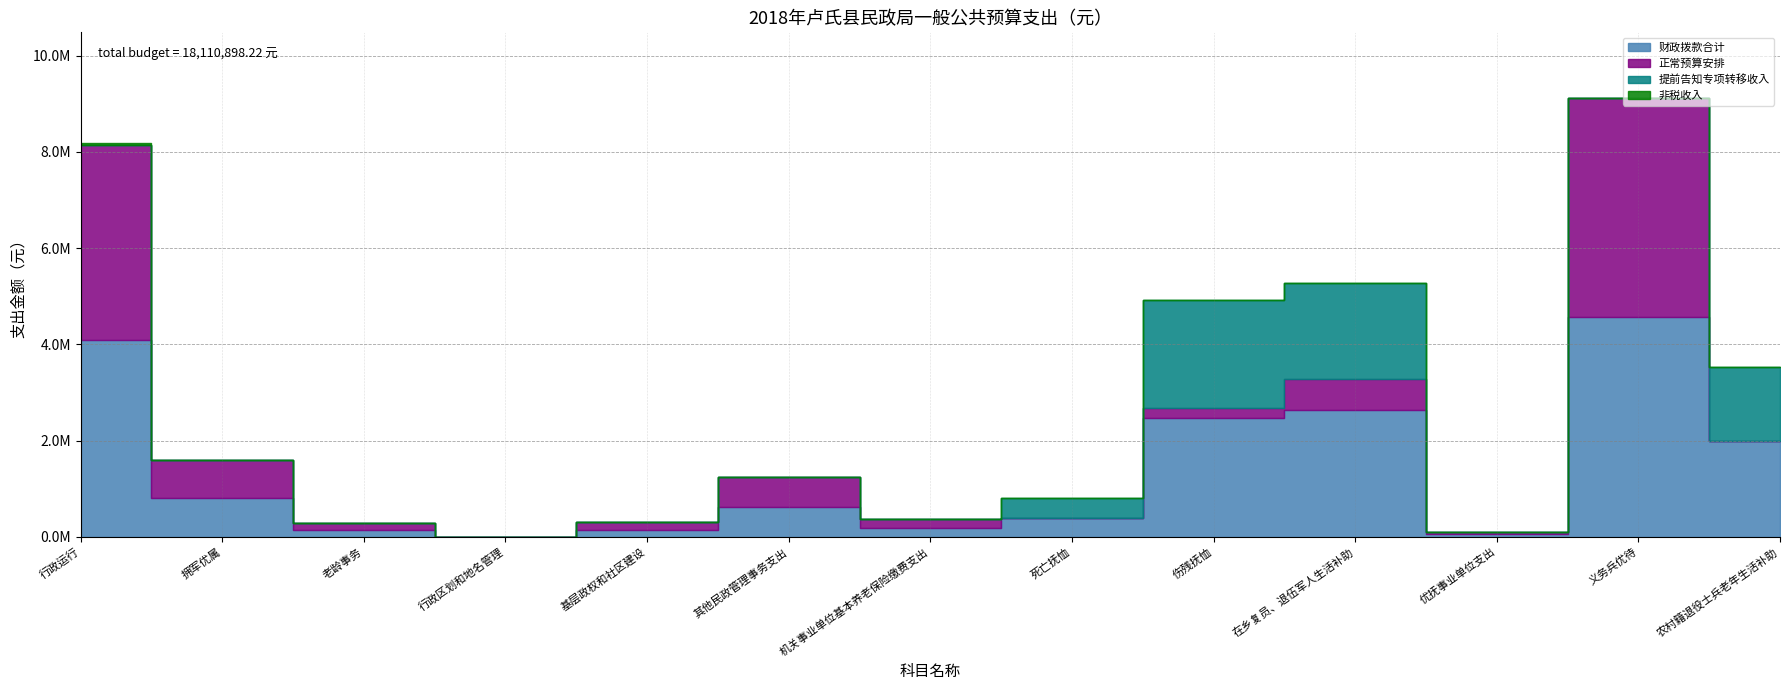

Reading left to right, extract all data points from this chart.

财政拨款合计: 4096226.2	796000.0	147838.0	1000.0	150000.0	620000.0	188208.0	400000.0	2460014.0	2641400.0	50000.0	4560012.0	2000200.0
正常预算安排: 4058226.2	796000.0	147838.0	1000.0	150000.0	620000.0	188208.0	0.0	220014.0	641400.0	50000.0	4560012.0	0.0
提前告知专项转移收入: 0.0	0.0	0.0	0.0	0.0	0.0	0.0	400000.0	2240000.0	2000000.0	0.0	0.0	1530000.0
非税收入: 38000.0	0.0	0.0	0.0	0.0	0.0	0.0	0.0	0.0	0.0	0.0	0.0	0.0